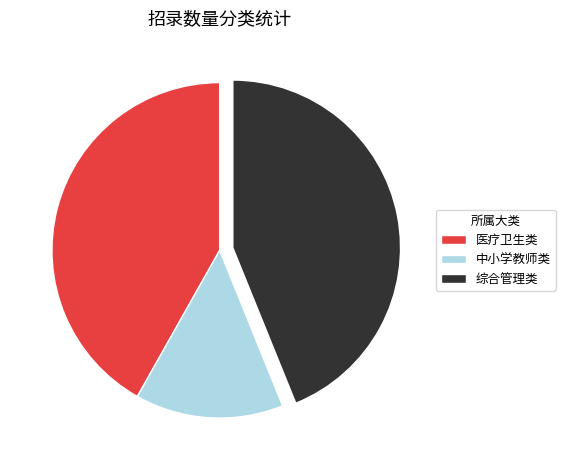

Is the sum of 中小学教师类 and 医疗卫生类 greater than half?

Yes